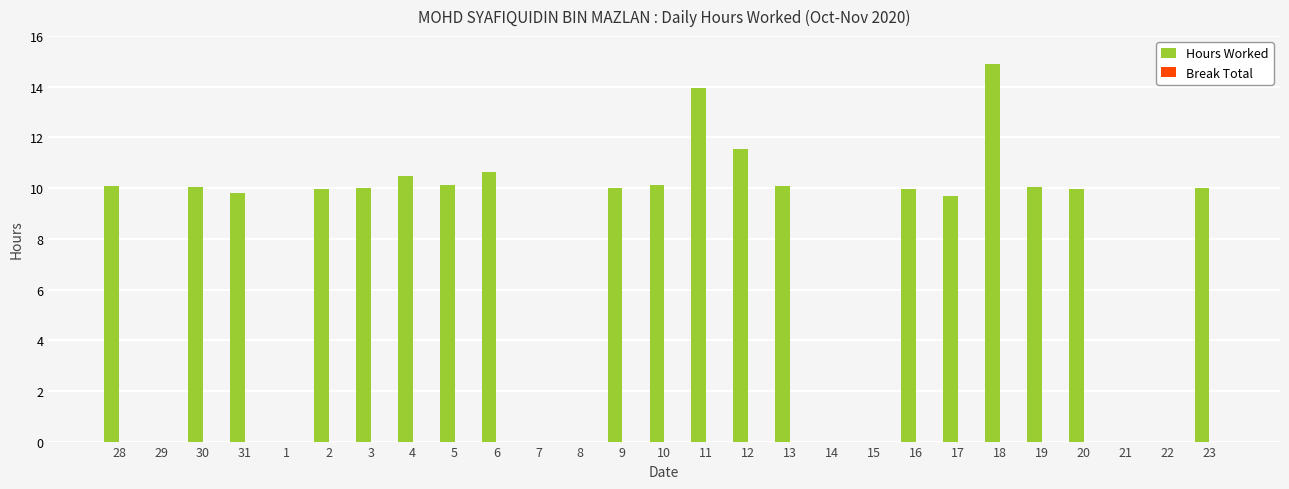

What is the greatest value displayed?

14.9